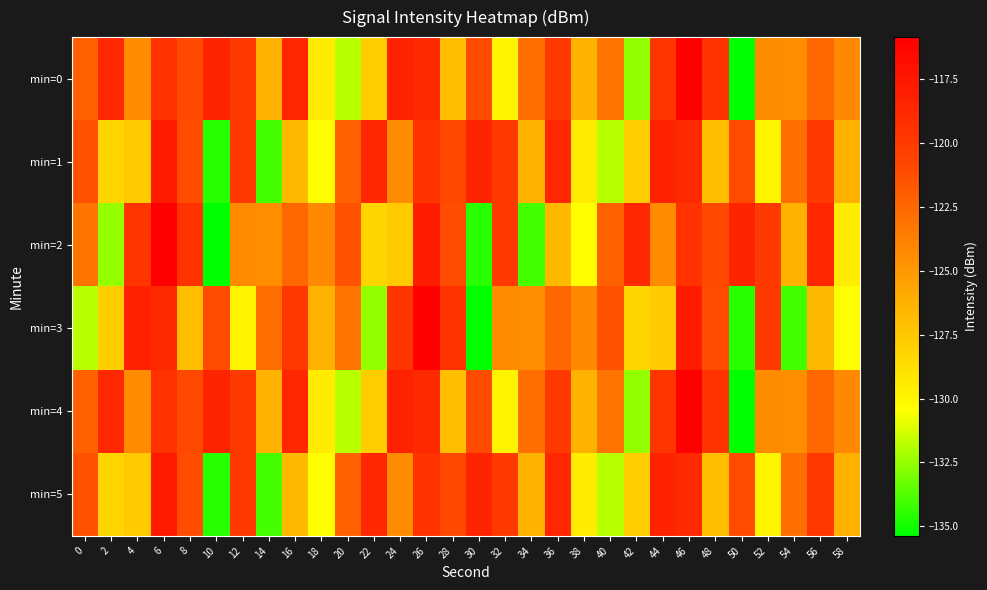

Reading left to right, transcribe all the data shown in this chart.

min=0: 0=-122.1	2=-118.7	4=-124.4	6=-119.4	8=-121.0	10=-118.5	12=-120.0	14=-126.5	16=-118.6	18=-129.4	20=-131.8	22=-127.8	24=-118.3	26=-118.8	28=-127.0	30=-121.1	32=-129.9	34=-122.8	36=-119.8	38=-126.3	40=-123.1	42=-132.5	44=-119.7	46=-115.8	48=-119.6	50=-135.4	52=-124.3	54=-124.4	56=-122.5	58=-124.2
min=1: 0=-121.4	2=-128.2	4=-127.7	6=-117.8	8=-121.1	10=-134.6	12=-119.9	14=-134.1	16=-126.7	18=-130.4	20=-122.1	22=-118.7	24=-124.4	26=-119.4	28=-121.0	30=-118.5	32=-120.0	34=-126.5	36=-118.6	38=-129.4	40=-131.8	42=-127.8	44=-118.3	46=-118.8	48=-127.0	50=-121.1	52=-129.9	54=-122.8	56=-119.8	58=-126.3
min=2: 0=-123.1	2=-132.5	4=-119.7	6=-115.8	8=-119.6	10=-135.4	12=-124.3	14=-124.4	16=-122.5	18=-124.2	20=-121.4	22=-128.2	24=-127.7	26=-117.8	28=-121.1	30=-134.6	32=-119.9	34=-134.1	36=-126.7	38=-130.4	40=-122.1	42=-118.7	44=-124.4	46=-119.4	48=-121.0	50=-118.5	52=-120.0	54=-126.5	56=-118.6	58=-129.4
min=3: 0=-131.8	2=-127.8	4=-118.3	6=-118.8	8=-127.0	10=-121.1	12=-129.9	14=-122.8	16=-119.8	18=-126.3	20=-123.1	22=-132.5	24=-119.7	26=-115.8	28=-119.6	30=-135.4	32=-124.3	34=-124.4	36=-122.5	38=-124.2	40=-121.4	42=-128.2	44=-127.7	46=-117.8	48=-121.1	50=-134.6	52=-119.9	54=-134.1	56=-126.7	58=-130.4
min=4: 0=-122.1	2=-118.7	4=-124.4	6=-119.4	8=-121.0	10=-118.5	12=-120.0	14=-126.5	16=-118.6	18=-129.4	20=-131.8	22=-127.8	24=-118.3	26=-118.8	28=-127.0	30=-121.1	32=-129.9	34=-122.8	36=-119.8	38=-126.3	40=-123.1	42=-132.5	44=-119.7	46=-115.8	48=-119.6	50=-135.4	52=-124.3	54=-124.4	56=-122.5	58=-124.2
min=5: 0=-121.4	2=-128.2	4=-127.7	6=-117.8	8=-121.1	10=-134.6	12=-119.9	14=-134.1	16=-126.7	18=-130.4	20=-122.1	22=-118.7	24=-124.4	26=-119.4	28=-121.0	30=-118.5	32=-120.0	34=-126.5	36=-118.6	38=-129.4	40=-131.8	42=-127.8	44=-118.3	46=-118.8	48=-127.0	50=-121.1	52=-129.9	54=-122.8	56=-119.8	58=-126.3